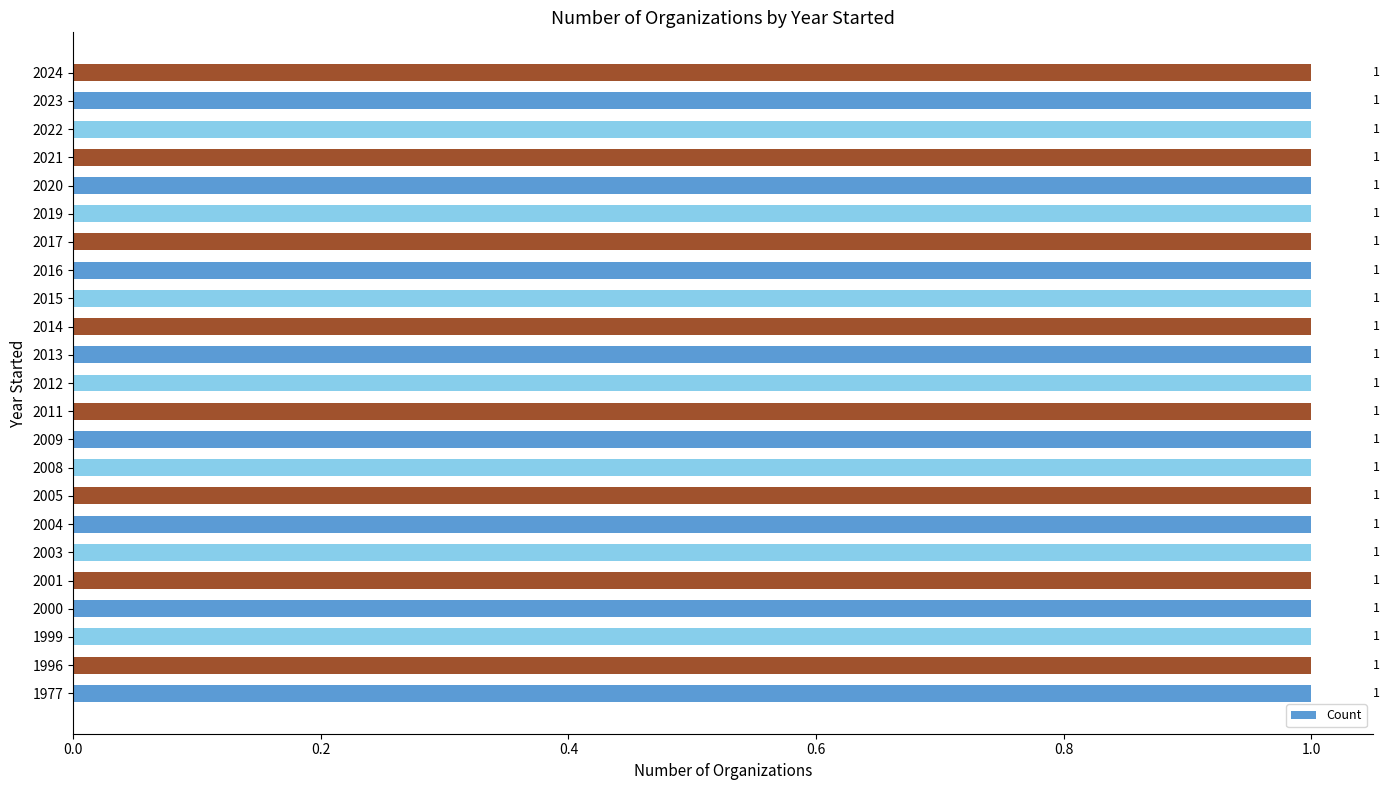

Rank the categories by value from highest to lowest.

2024, 2023, 2022, 2021, 2020, 2019, 2017, 2016, 2015, 2014, 2013, 2012, 2011, 2009, 2008, 2005, 2004, 2003, 2001, 2000, 1999, 1996, 1977